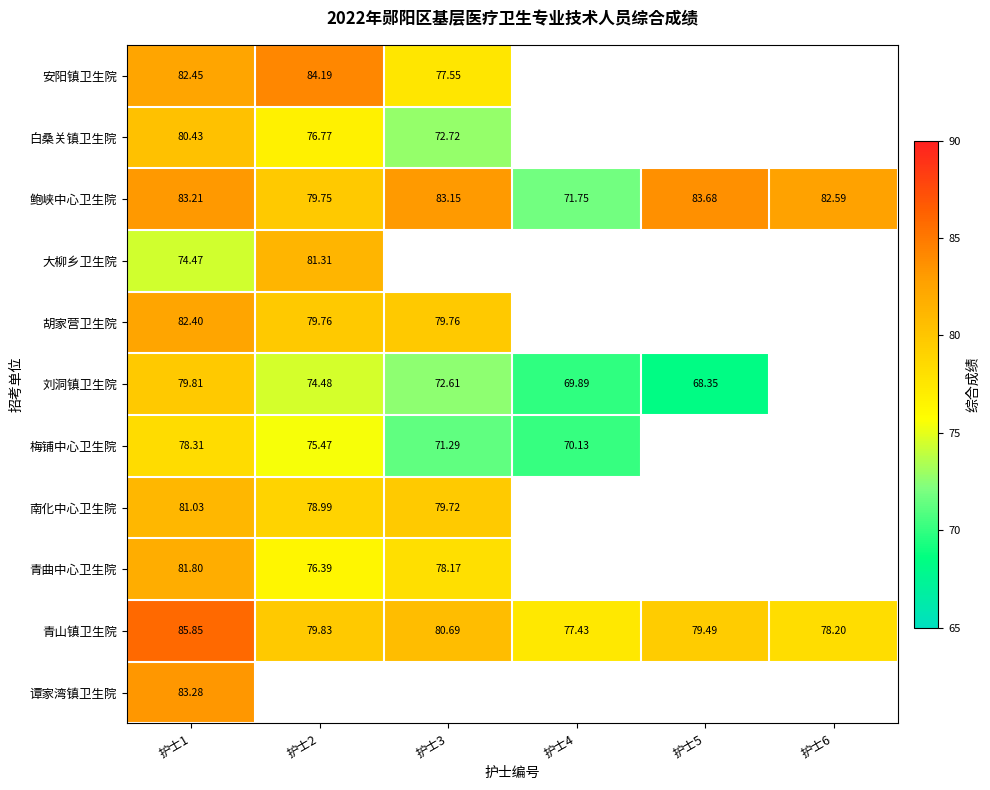

The value of 青曲中心卫生院 at 护士3 is 78.2. True or false?

True